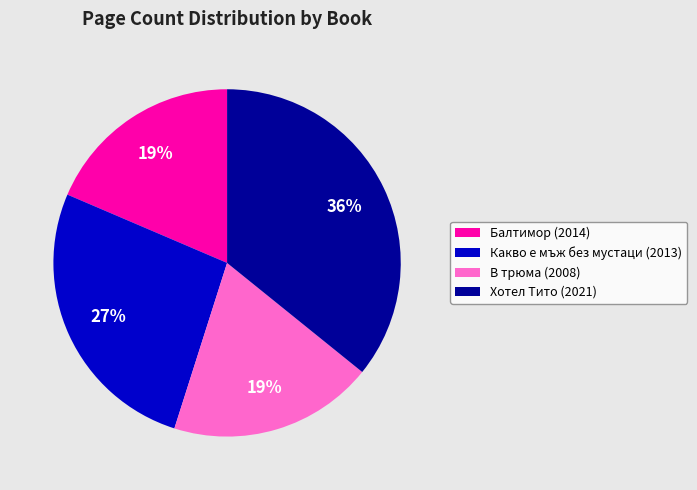

Is Балтимор (2014) the majority of the pie?

No